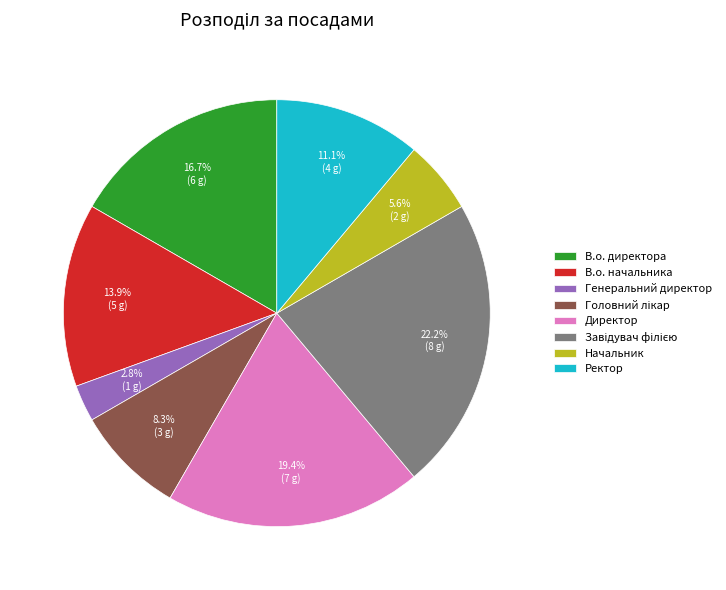

The В.о. директора slice represents 10% of the pie. True or false?

False